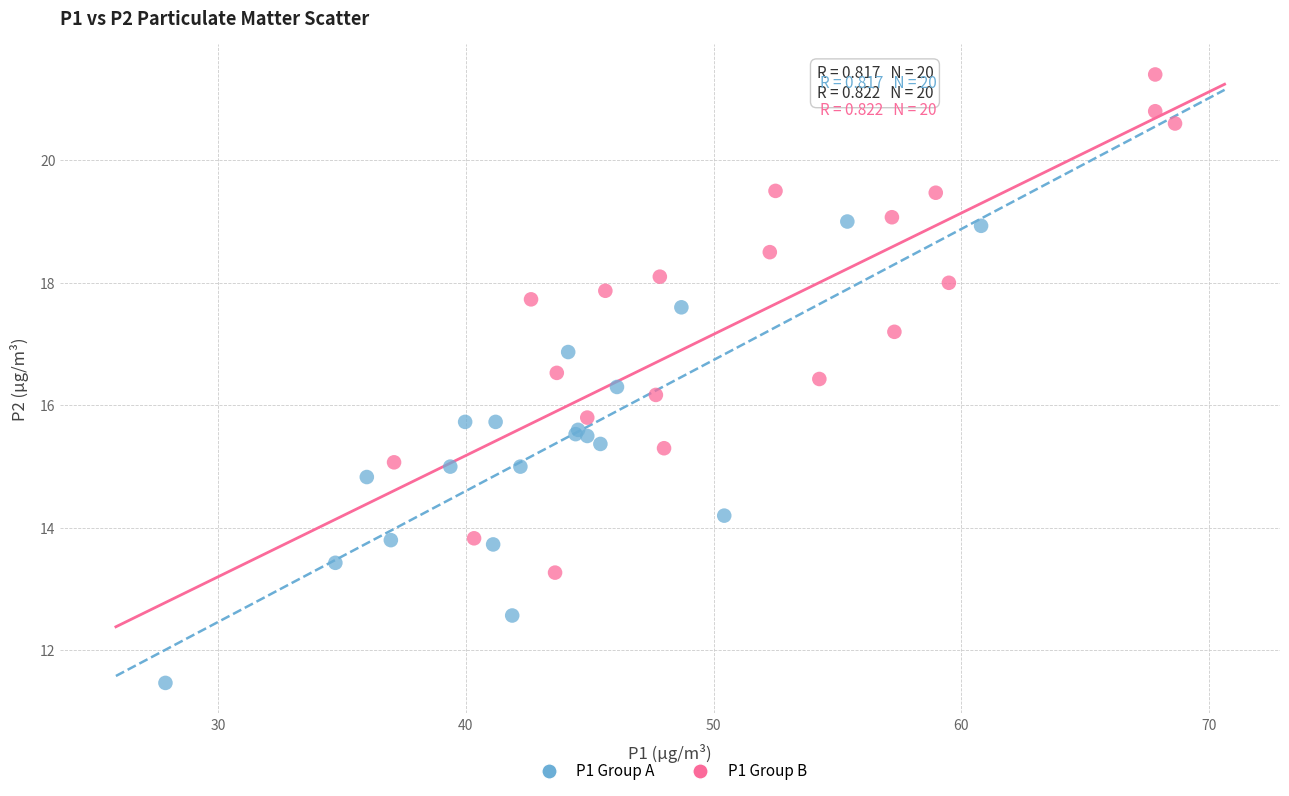

Which series contains the lowest Y value?

P1 Group A